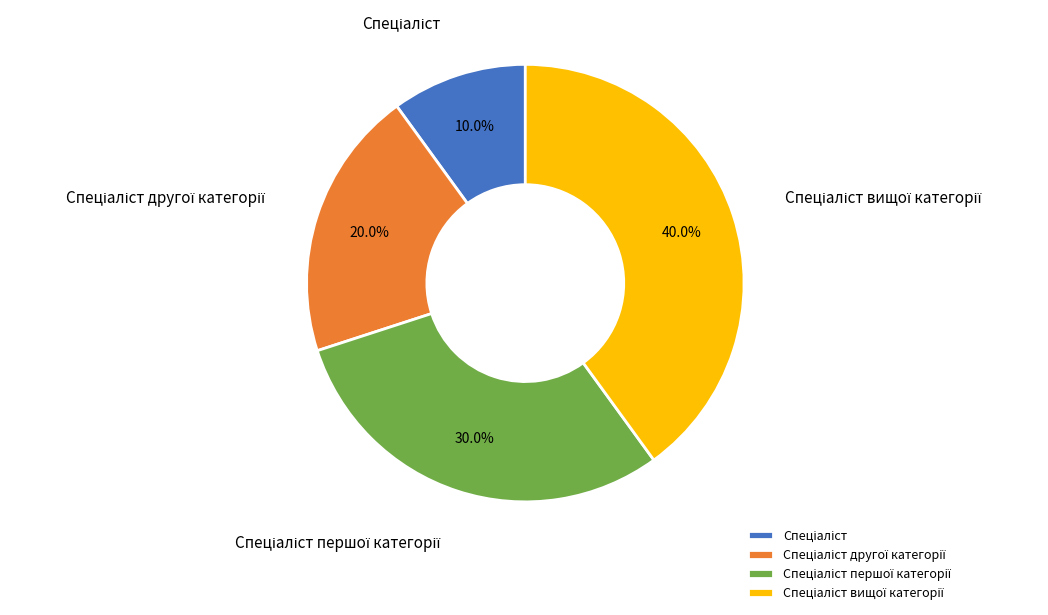

Does any single category account for the majority?

No